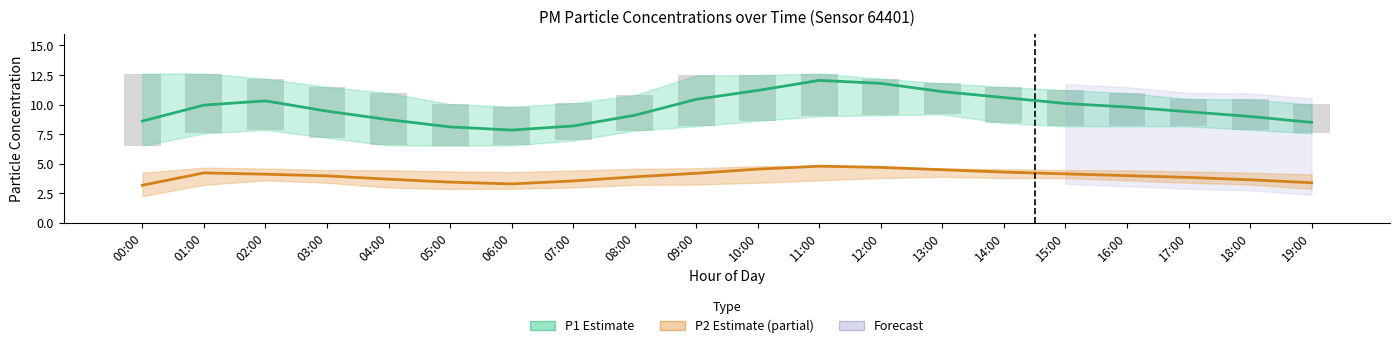

Is the value of P2 (PM2.5 Estimate partial) at 13:00 greater than the value of P1 (PM10 Estimate) at 19:00?

No